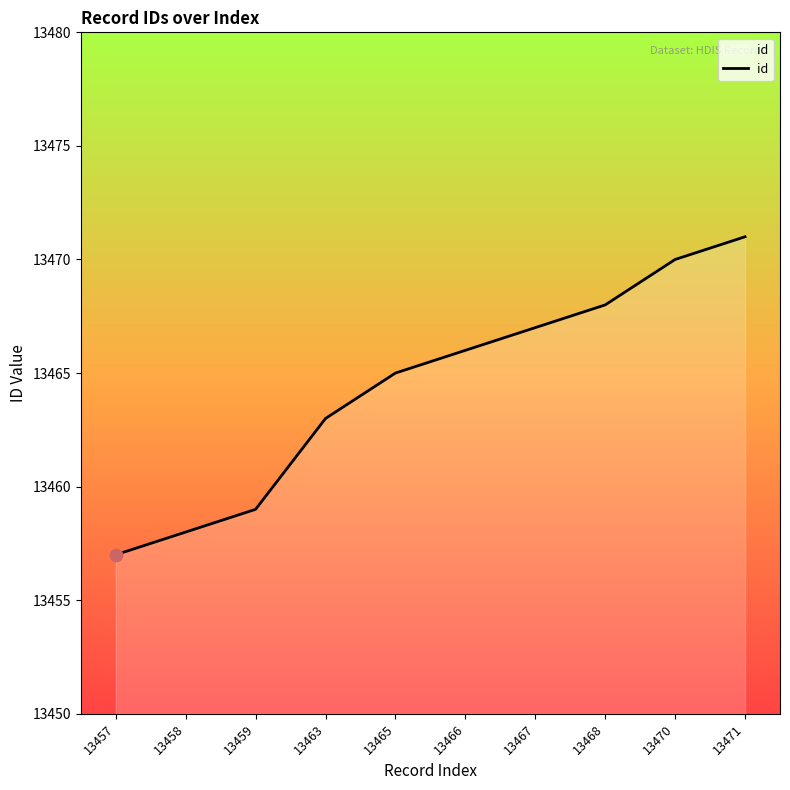

Between 13459 and 13466, which is larger?

13466